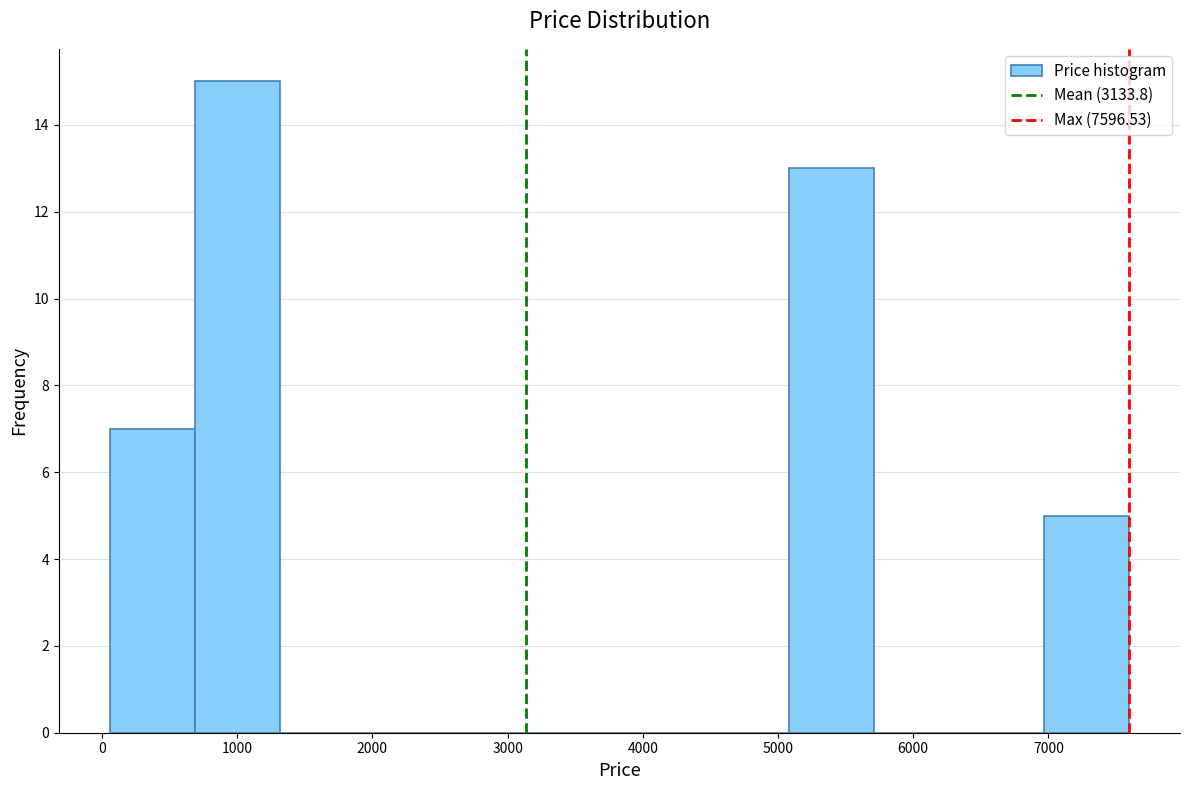

Reading left to right, transcribe this chart: for each bar, give the range it covers on the x-axis and its height. Neither the bar edges nor the heights are printed on the chart, so give them approximately, as read against the axes.

100 to 700: 7
700 to 1300: 15
1300 to 1900: 0
1900 to 2600: 0
2600 to 3200: 0
3200 to 3800: 0
3800 to 4500: 0
4500 to 5100: 0
5100 to 5700: 13
5700 to 6300: 0
6300 to 7000: 0
7000 to 7600: 5